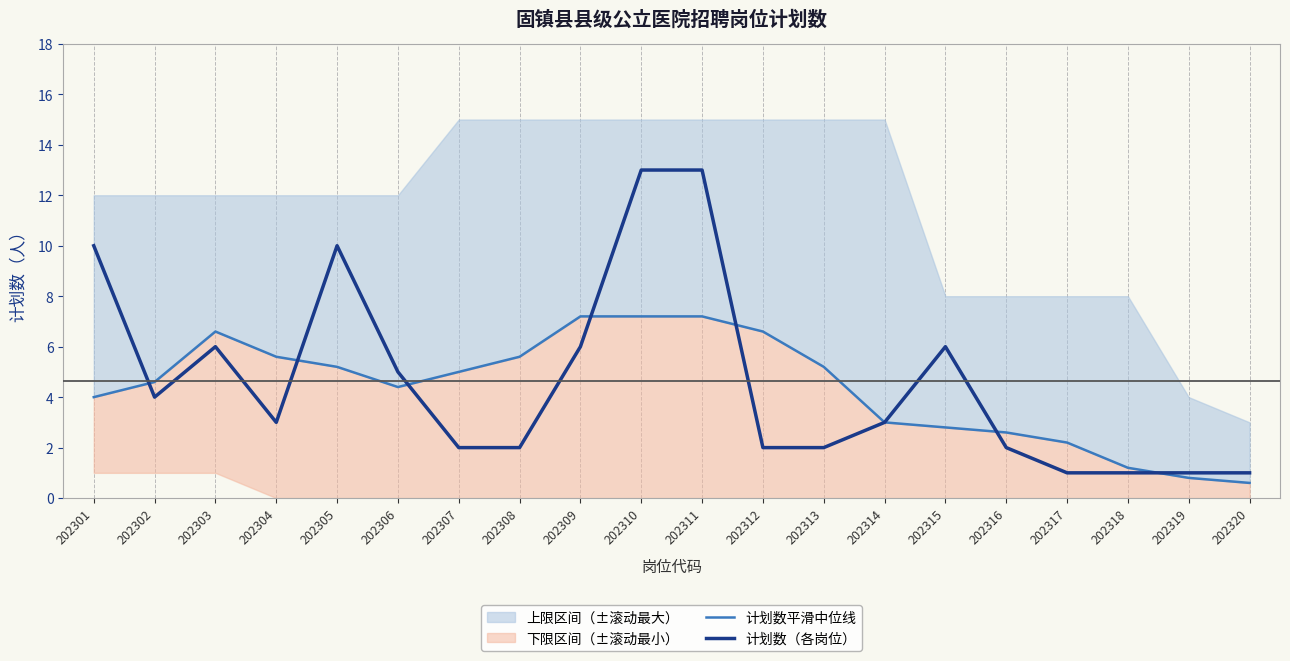

The value of 计划数平滑中位线 at 202307 is 2.0. True or false?

False